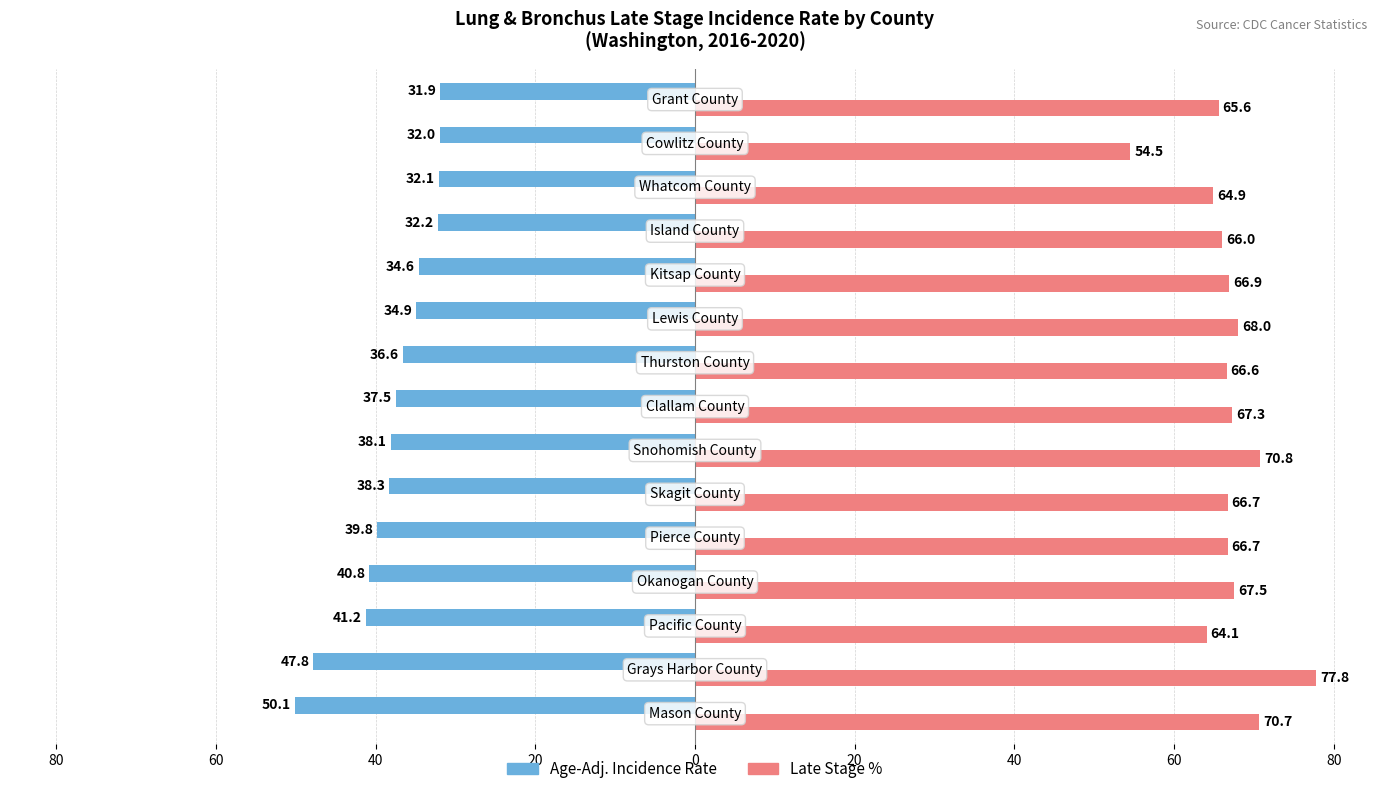

Is it true that Late Stage % equals 64.1 at 40?

True